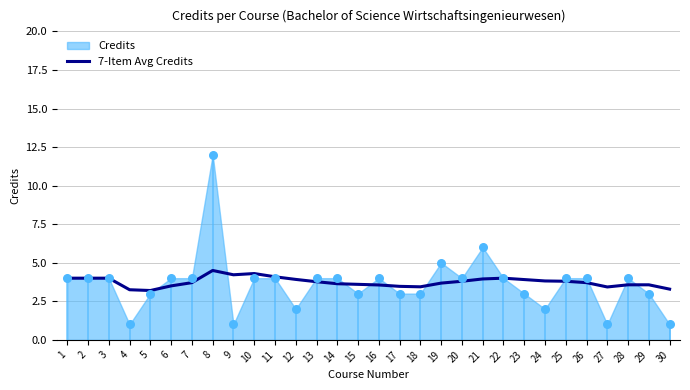

True or false: 7-Item Avg Credits has a value of 3.9 at 23.

True